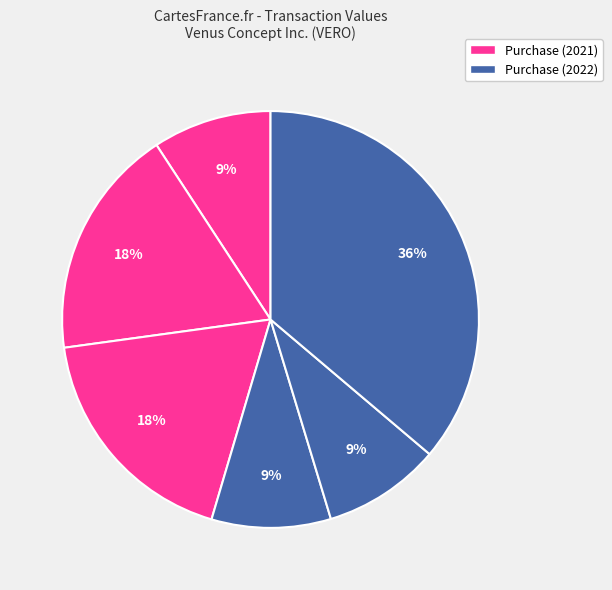

Count the number of slices in the pie.

6